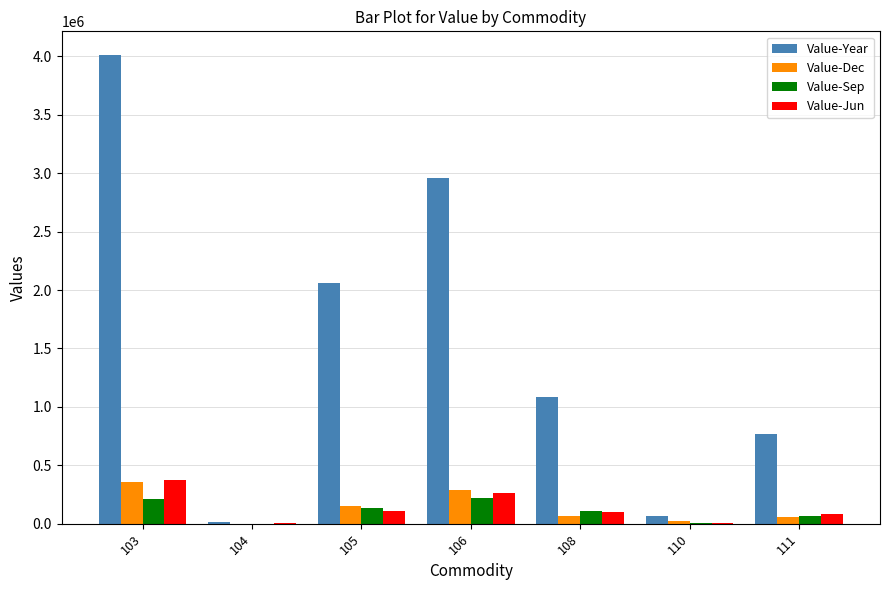

Does the chart contain stacked bars?

No